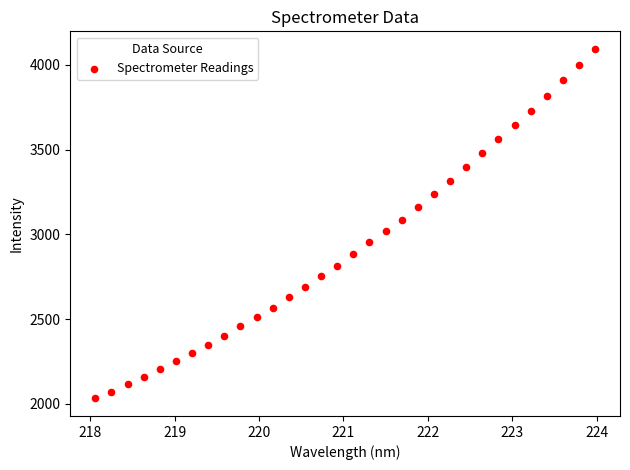

What is the range of X values (max minus min)?

5.9